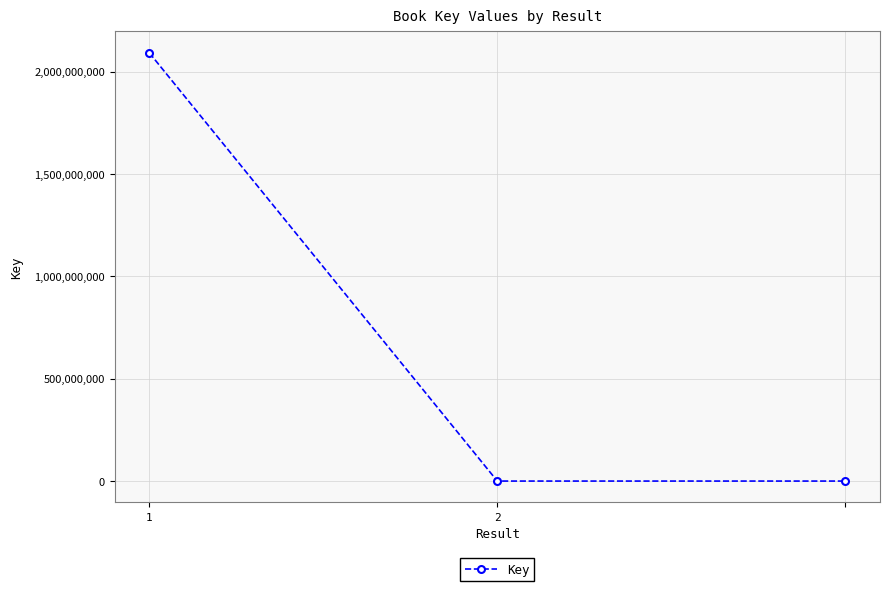

How many lines are shown in the chart?

1